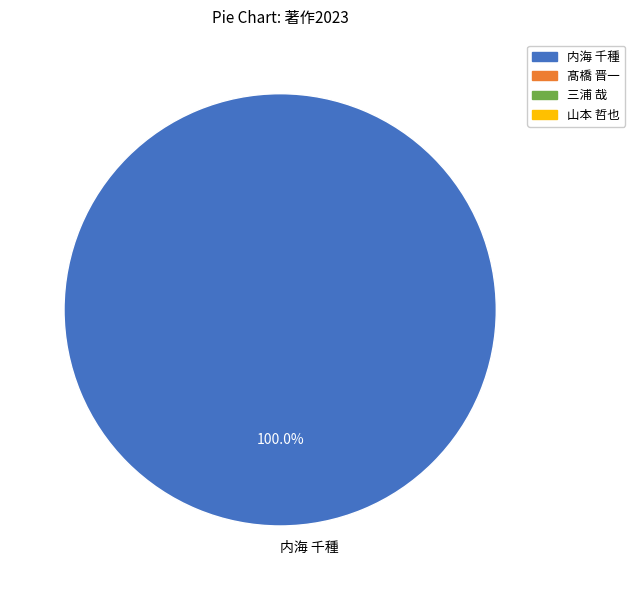

Rank the categories by value from lowest to highest.

内海 千種